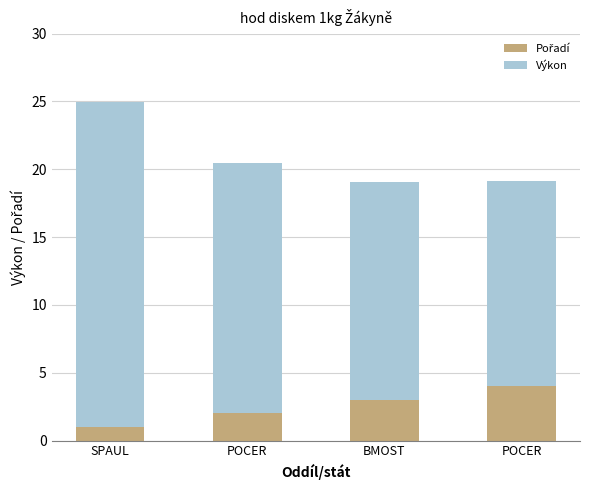

How many bars are there in total?

4